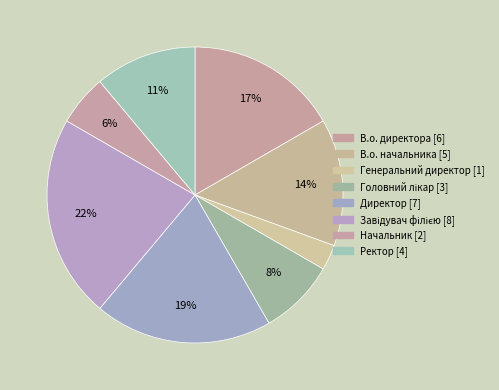

How many slices are in this pie chart?

8